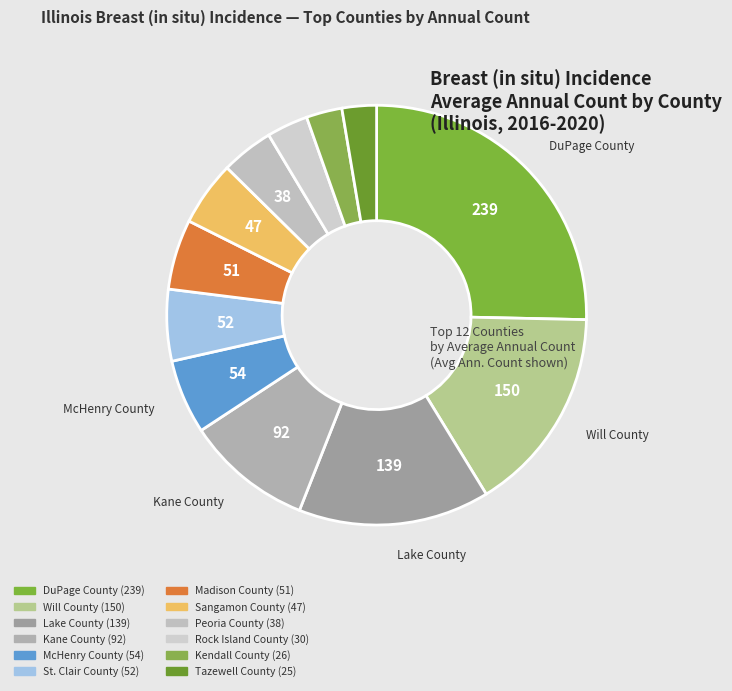

How many segments does this pie chart have?

12